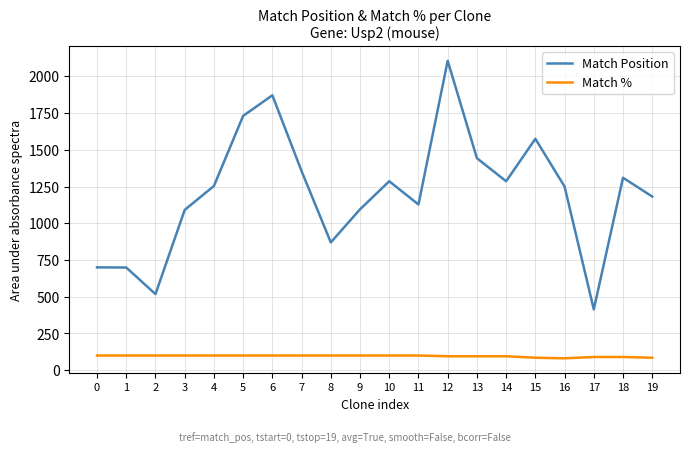

At which category is the sum across all series the highest?

12